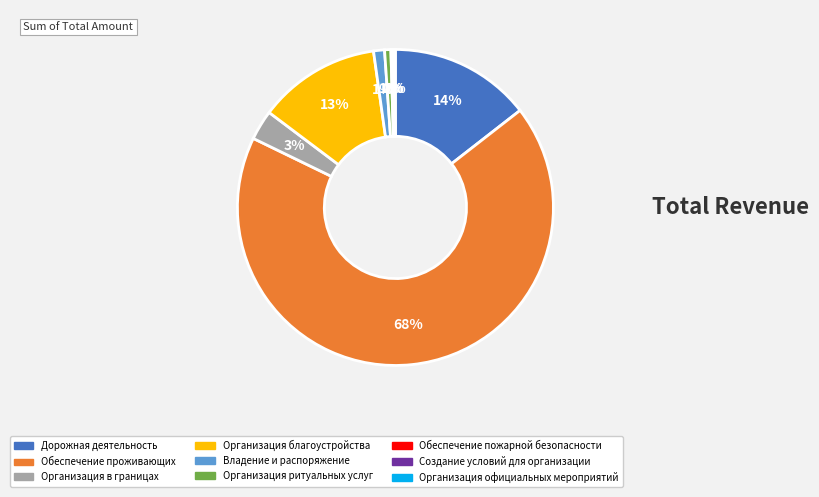

Combined, do Обеспечение проживающих and Дорожная деятельность account for over 50%?

Yes